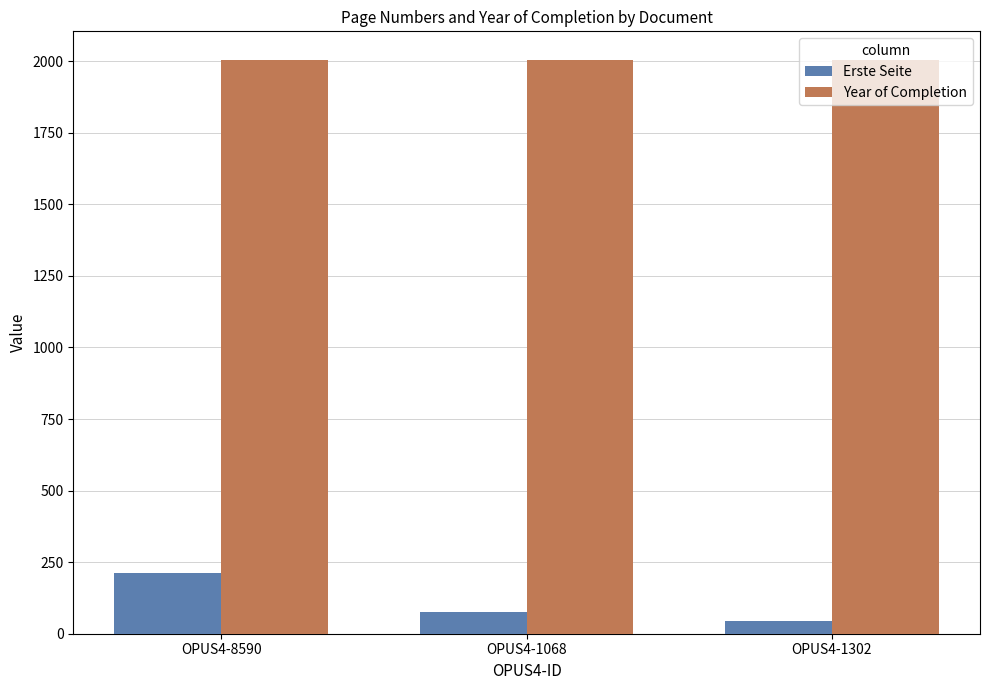

Is it true that Year of Completion equals 2703 at OPUS4-1068?

False